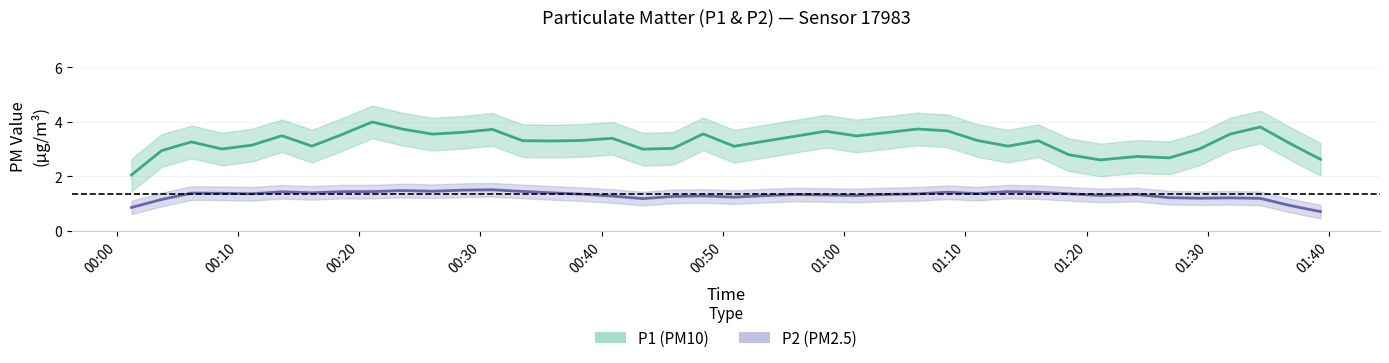

How many lines are shown in the chart?

2